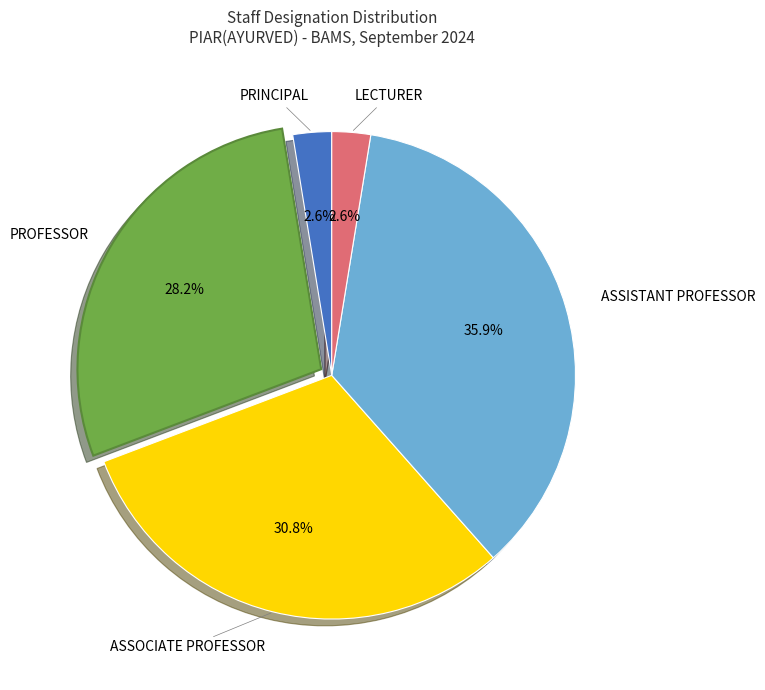

Is there a majority slice in this chart?

No